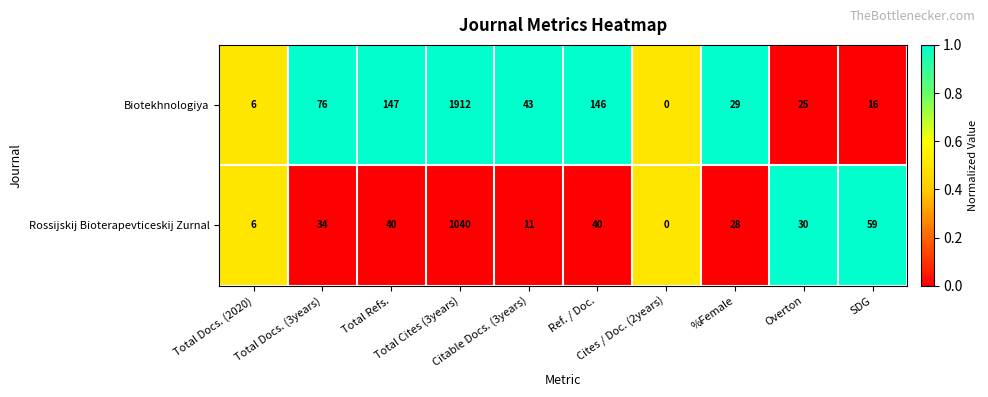

What is the greatest value displayed?

1912